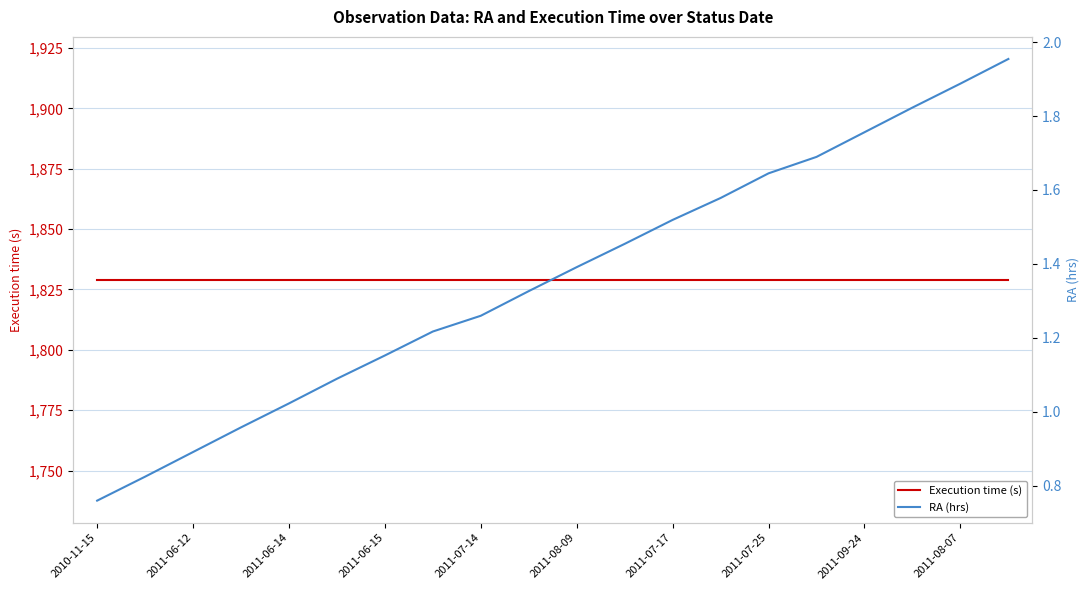

How many lines are shown in the chart?

2